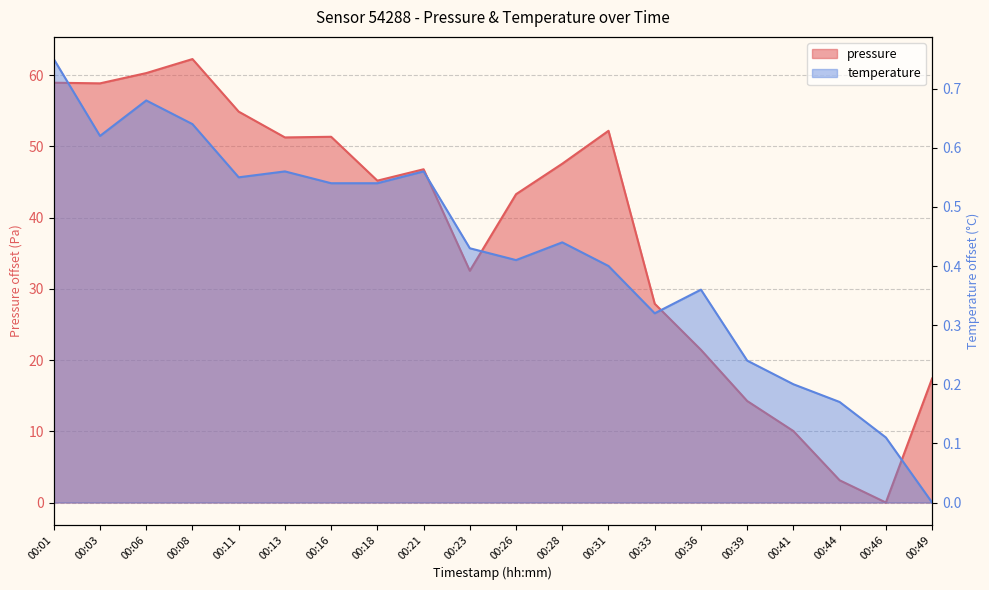

Where do temperature and pressure first cross each other?

00:44 and 00:46